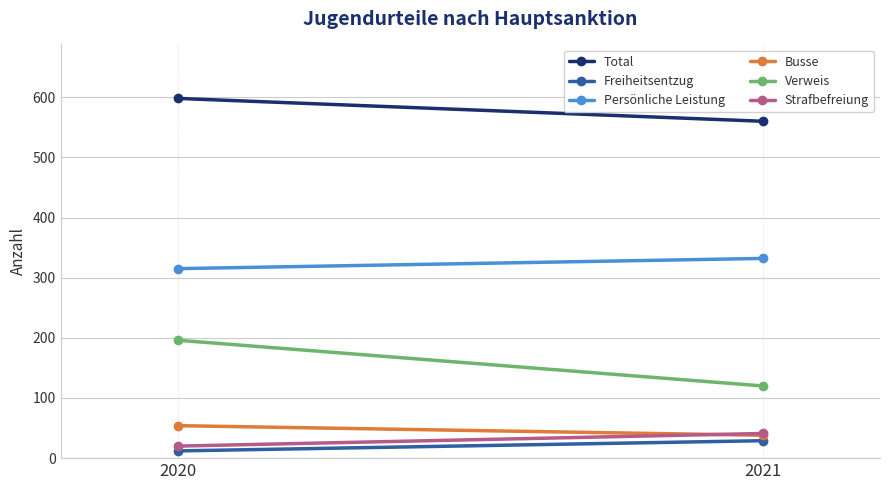

How many data points does each series have?

2